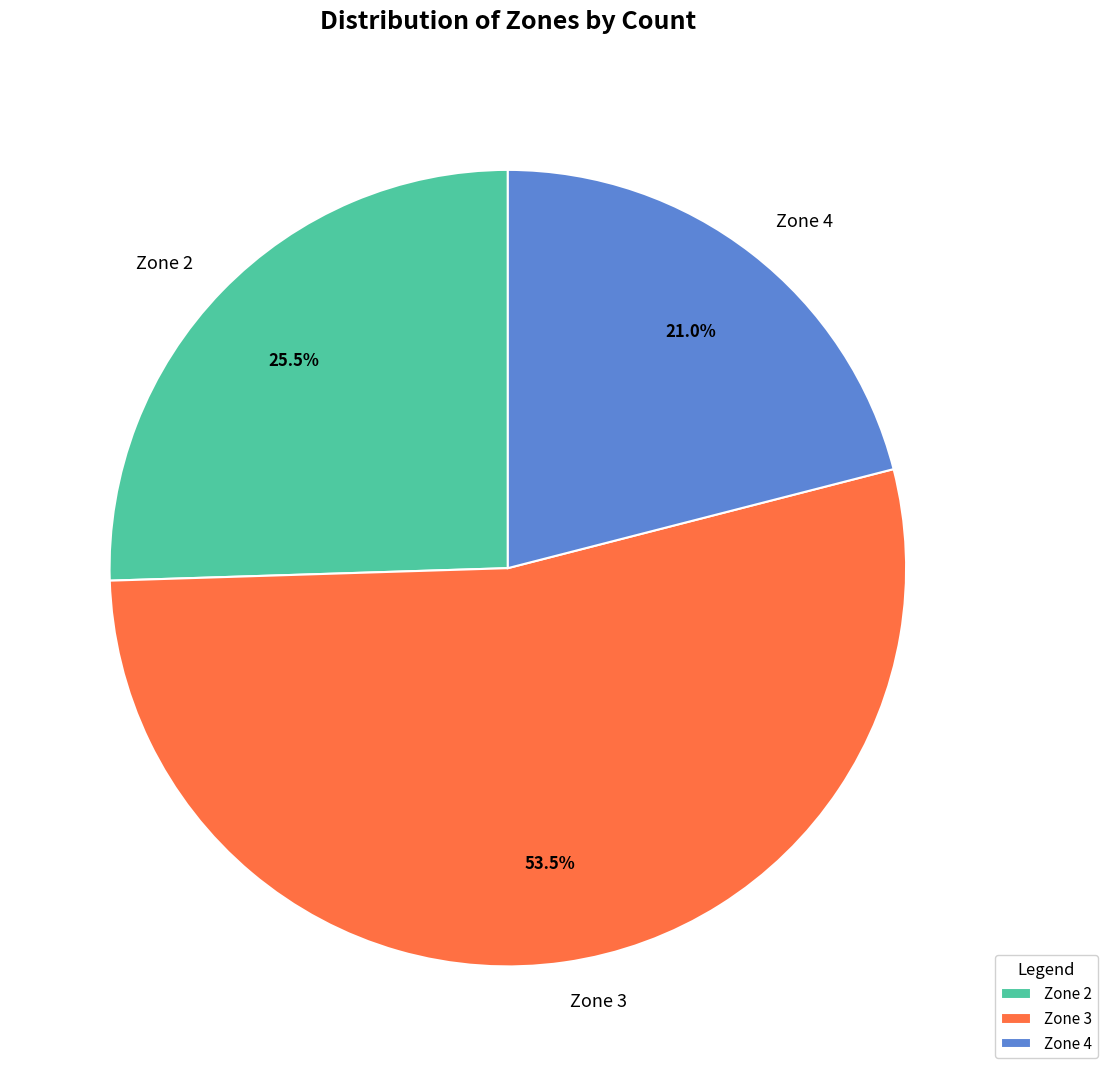

Is the sum of Zone 4 and Zone 2 greater than half?

No